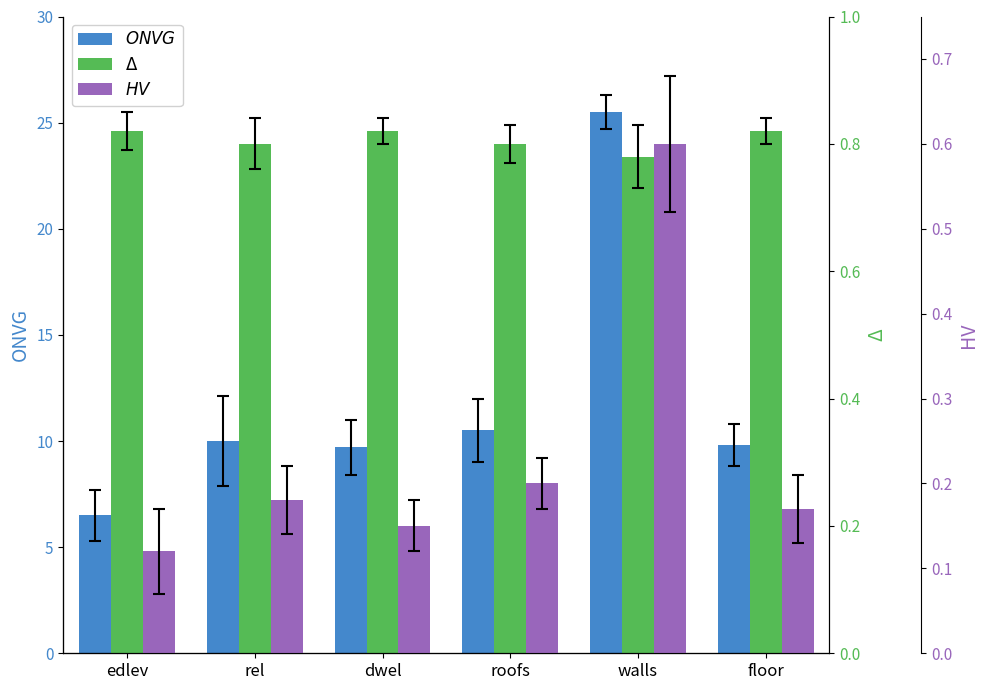

Reading right to left, what are all the values shown in this chart?

ONVG: 9.8	25.5	10.5	9.7	10.0	6.5
Δ: 0.8	0.8	0.8	0.8	0.8	0.8
HV: 0.2	0.6	0.2	0.1	0.2	0.1